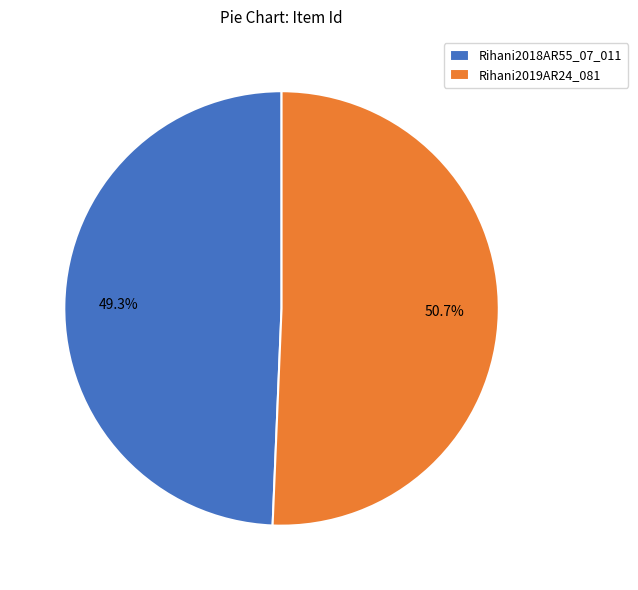

To the nearest percent, what percentage of the pie is Rihani2019AR24_081?

51%